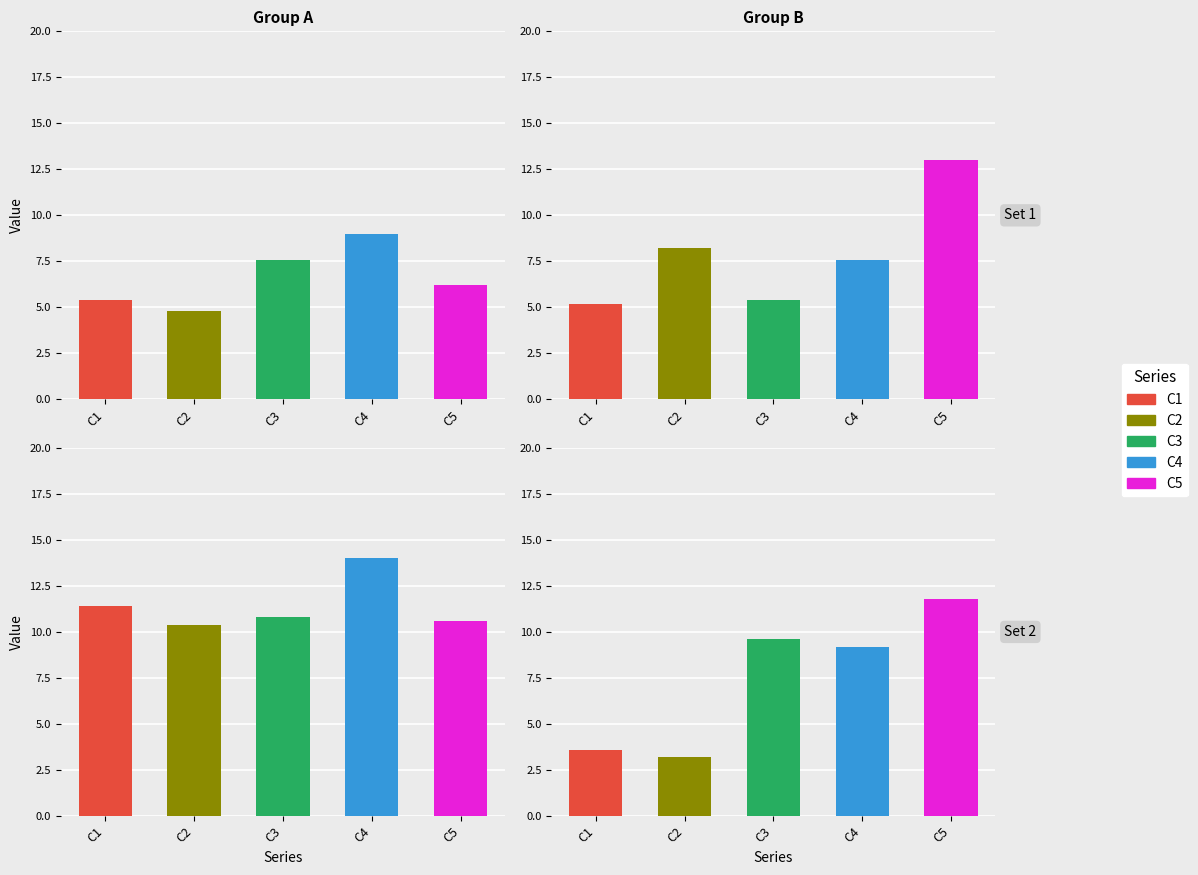

The value of C3 at 14 is 7. True or false?

False